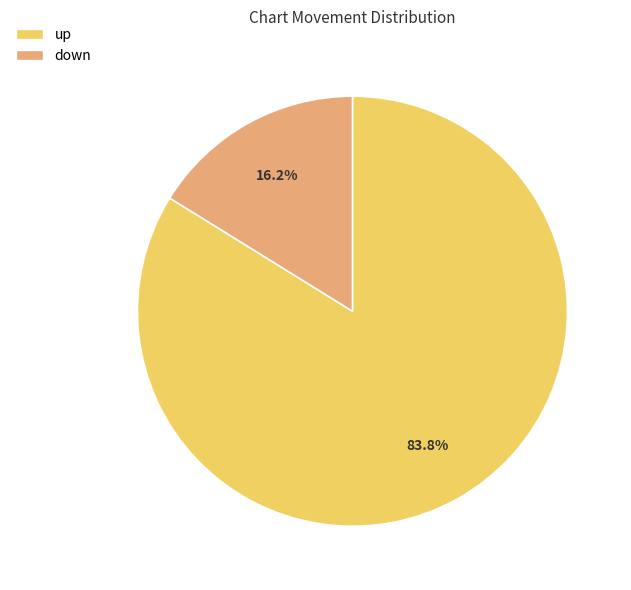

How many segments does this pie chart have?

2